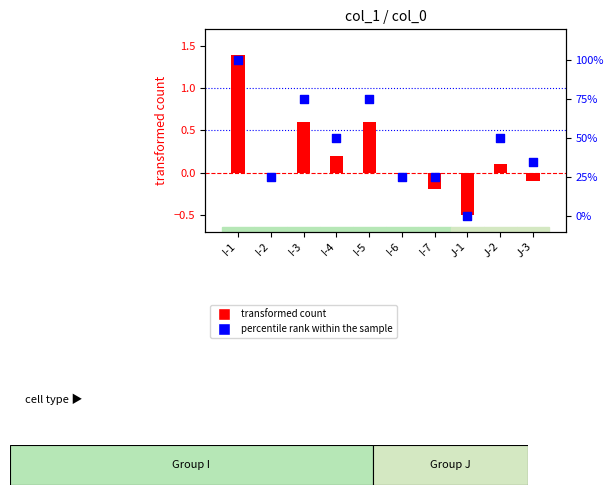

Which series has the largest total across all categories?

percentile rank within the sample